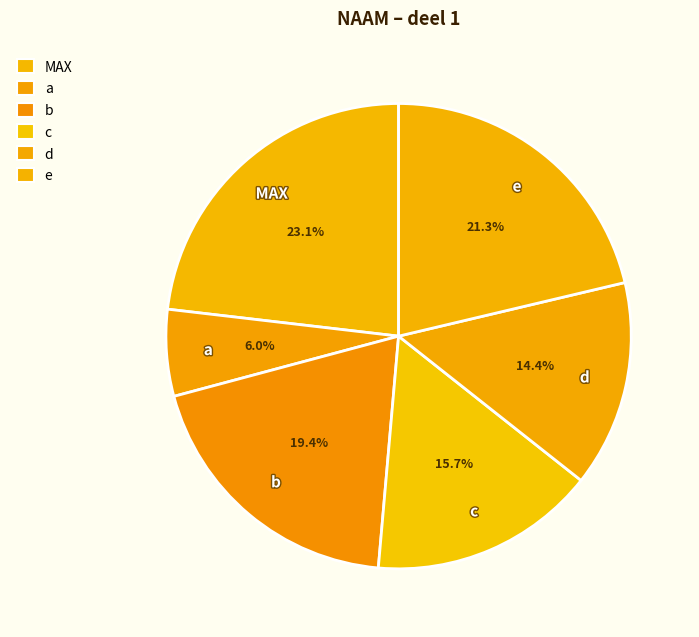

What is the change in value from a to c?

+21